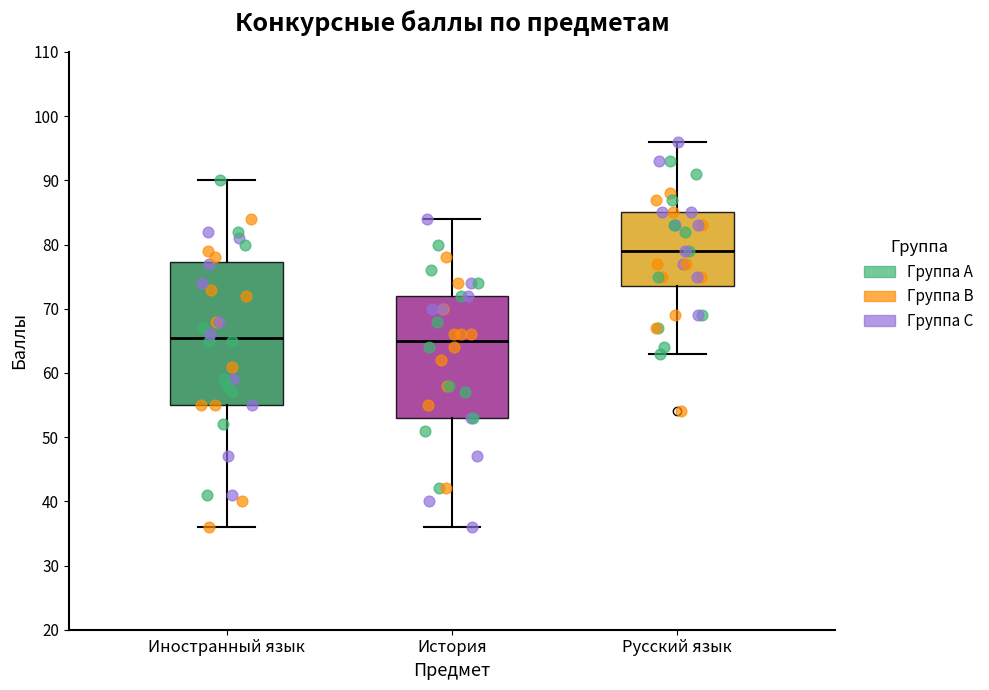

Where does the median line of the box for История sit on the y-axis? The values are not printed on the chart, so give them approximately, as read against the axis.

65